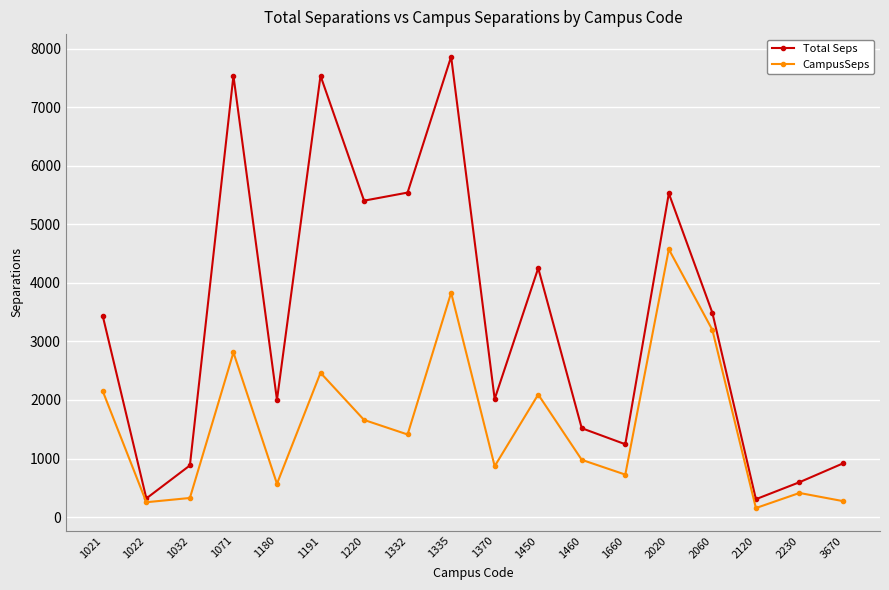

How many interior local valleys does the CampusSeps series have?

6